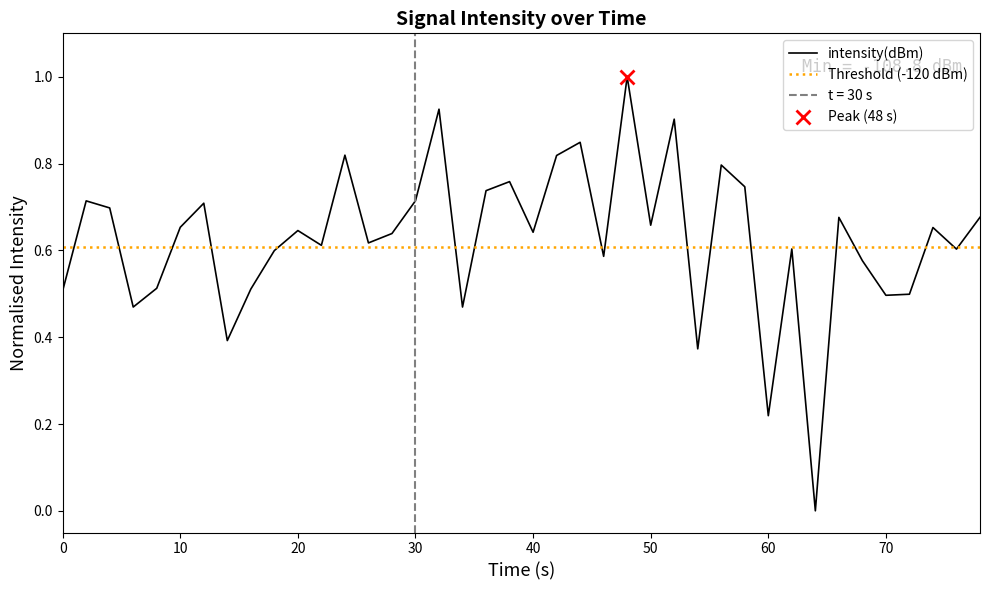

True or false: intensity(dBm) has a value of 0.4 at 40.

False